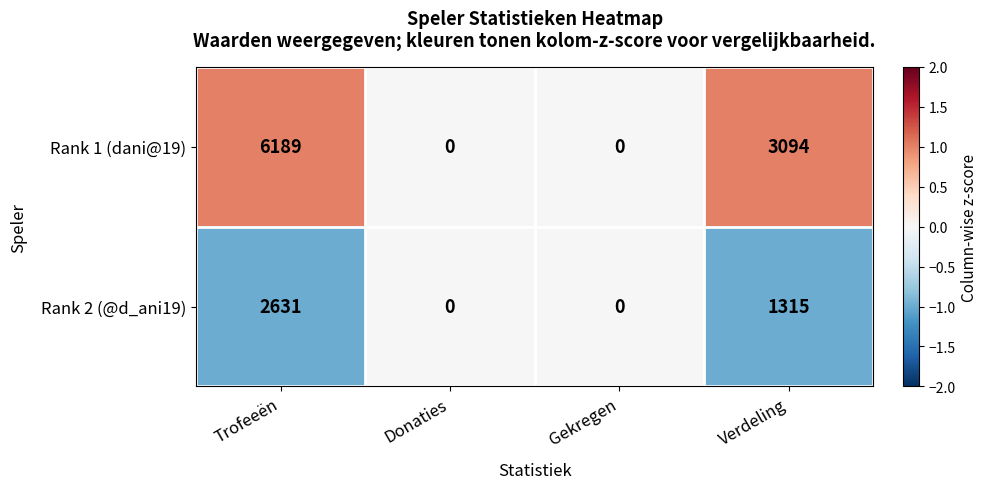

List the series in order of their overall mean, highest first.

Rank 1 (dani@19), Rank 2 (@d_ani19)